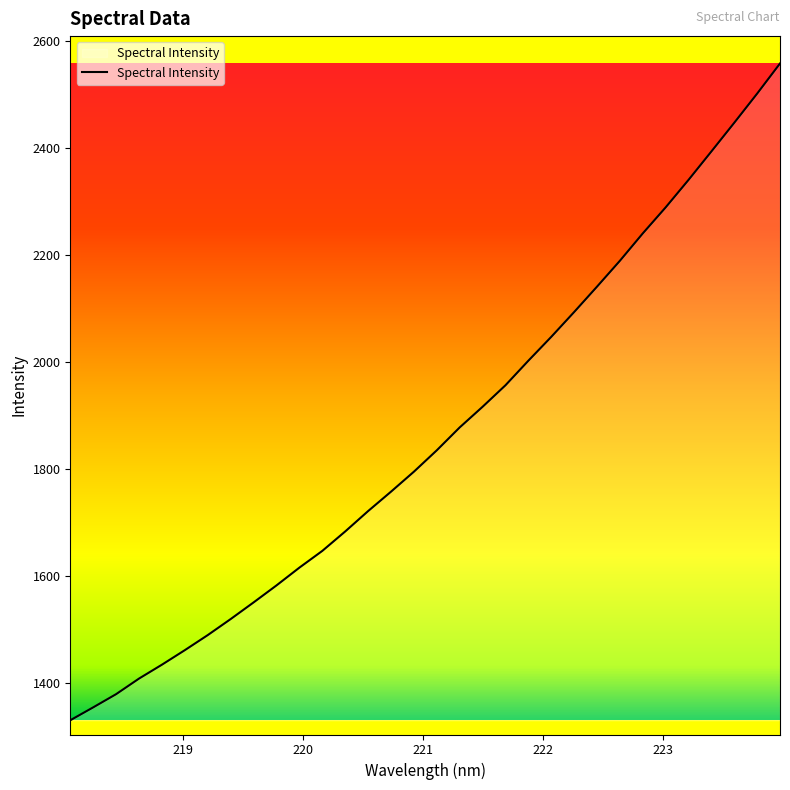

What is the difference between the maximum and minimum values?

1227.4